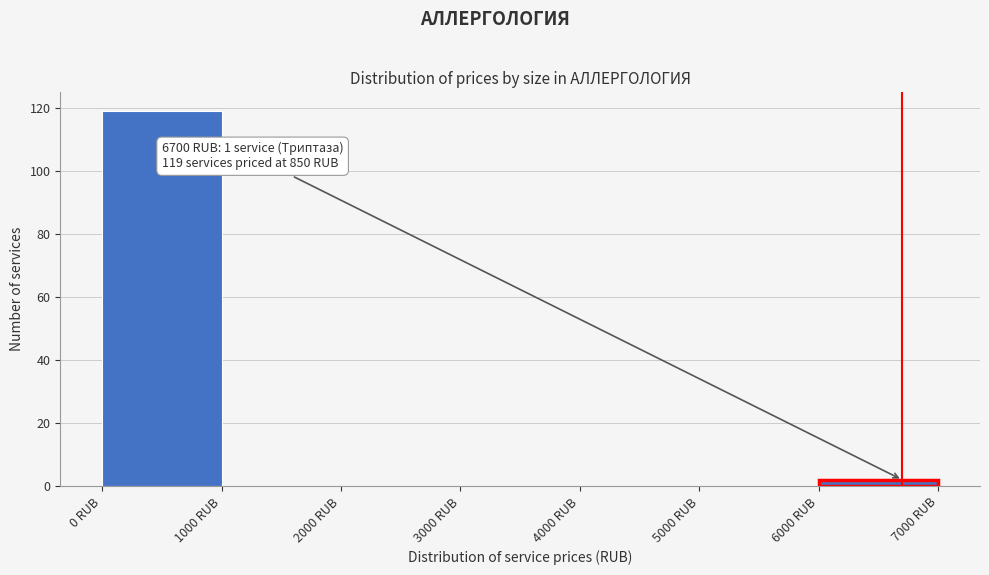

Over which range of the x-axis is the bar tallest?

0 to 1000